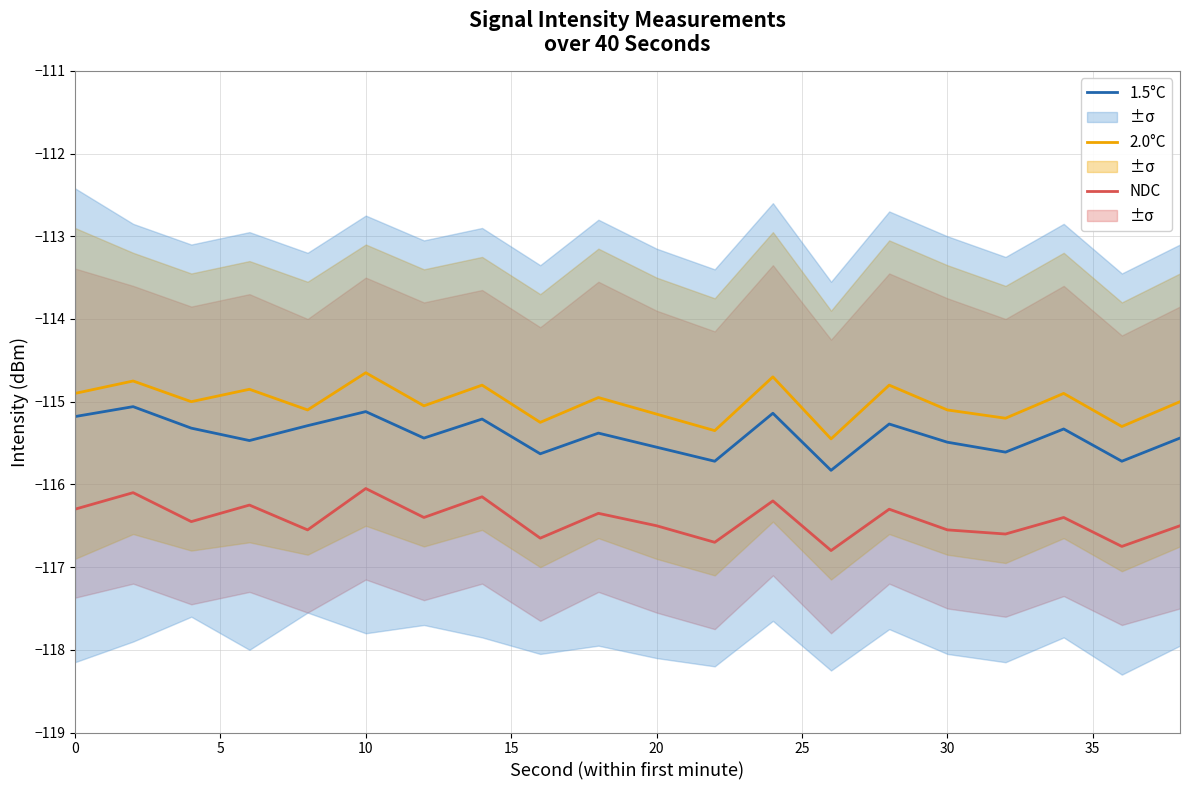

Is it true that 1.5°C equals -71.3 at 0?

False